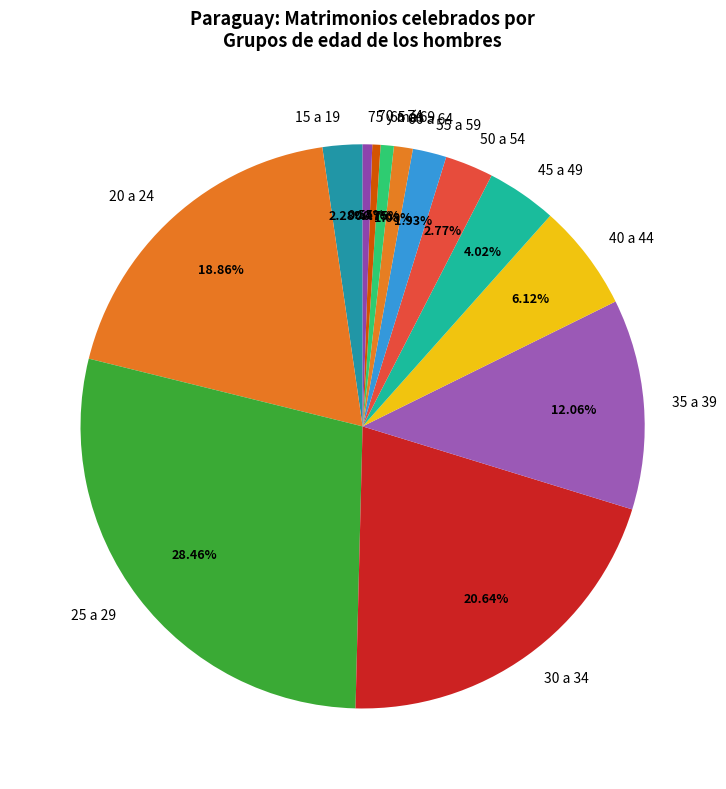

Combined, do 70 a 74 and 50 a 54 account for over 50%?

No